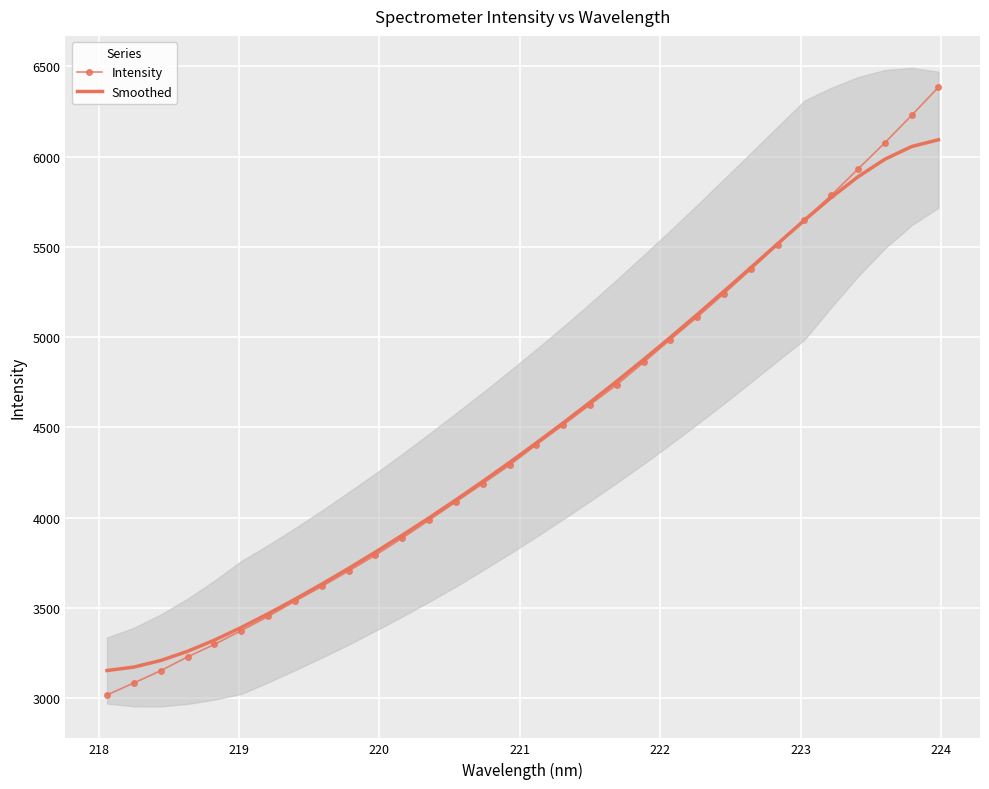

What is the maximum value for Intensity?

6384.0